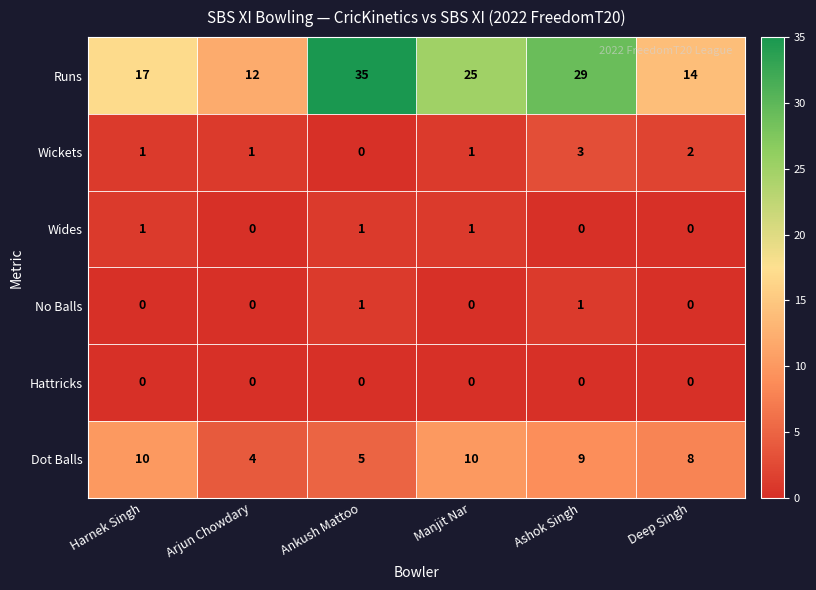

List the labels in order of Runs value, largest first.

Ankush Mattoo, Ashok Singh, Manjit Nar, Harnek Singh, Deep Singh, Arjun Chowdary